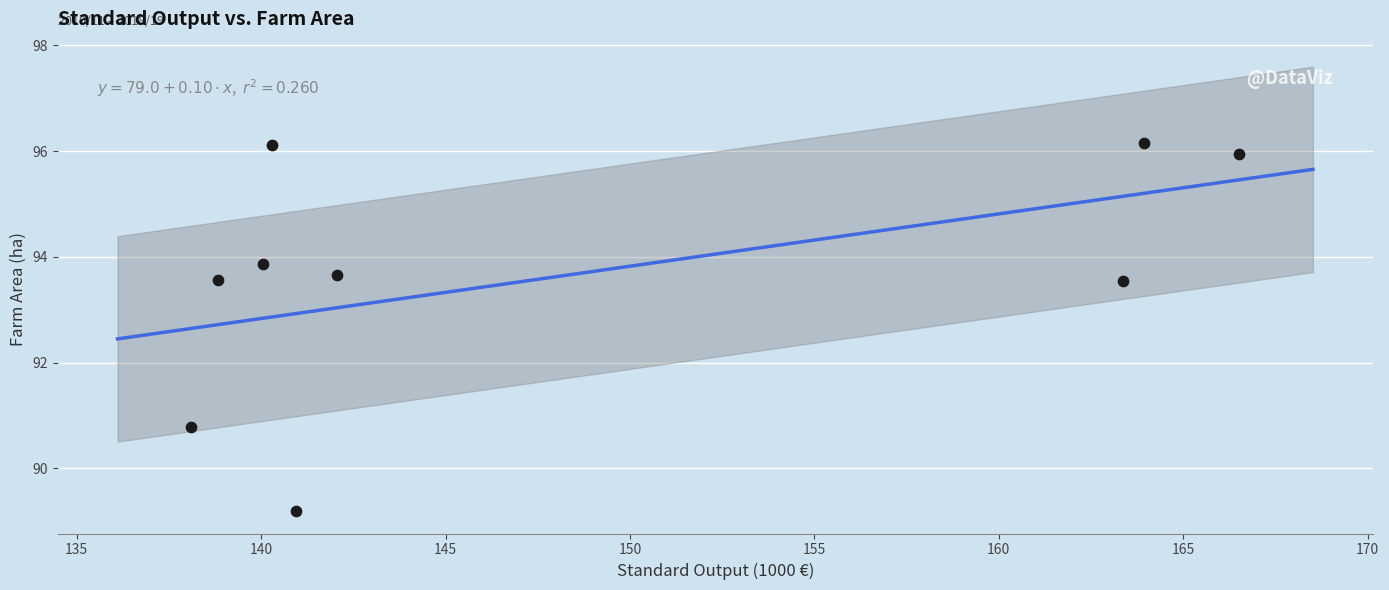

What is the average X value?

148.2